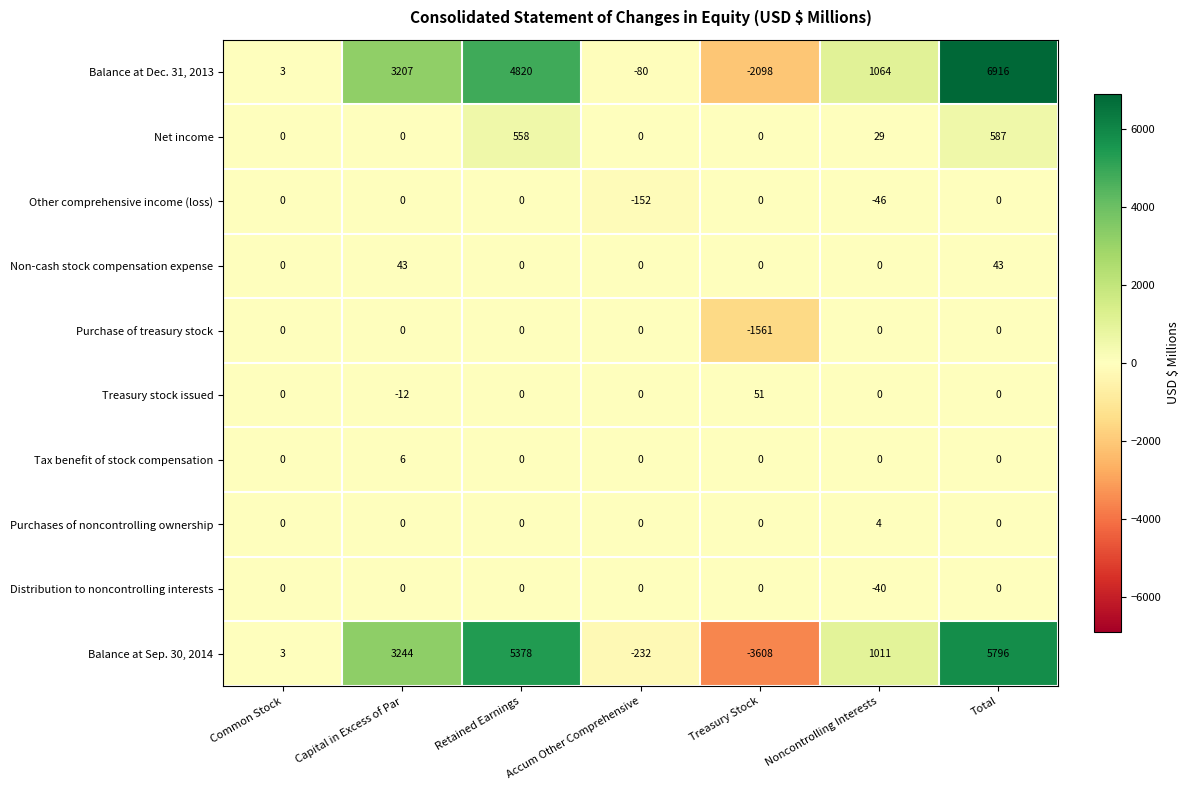

Which label corresponds to the smallest value in the chart?

Treasury Stock